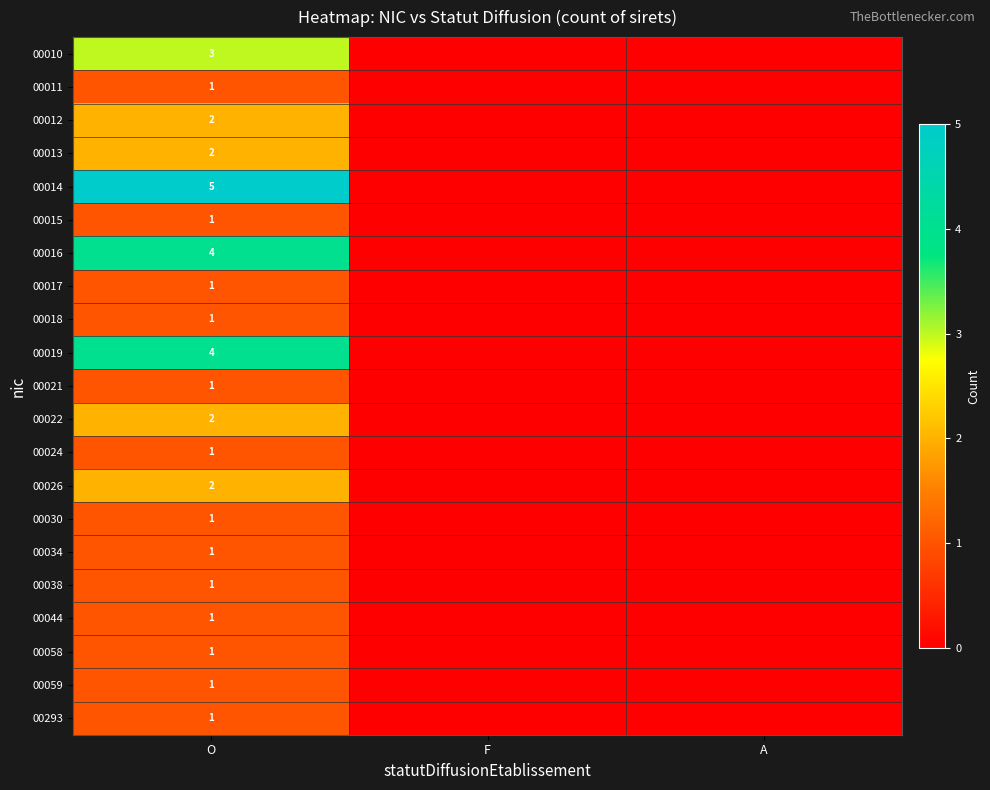

The value of 00011 at O is 1. True or false?

True